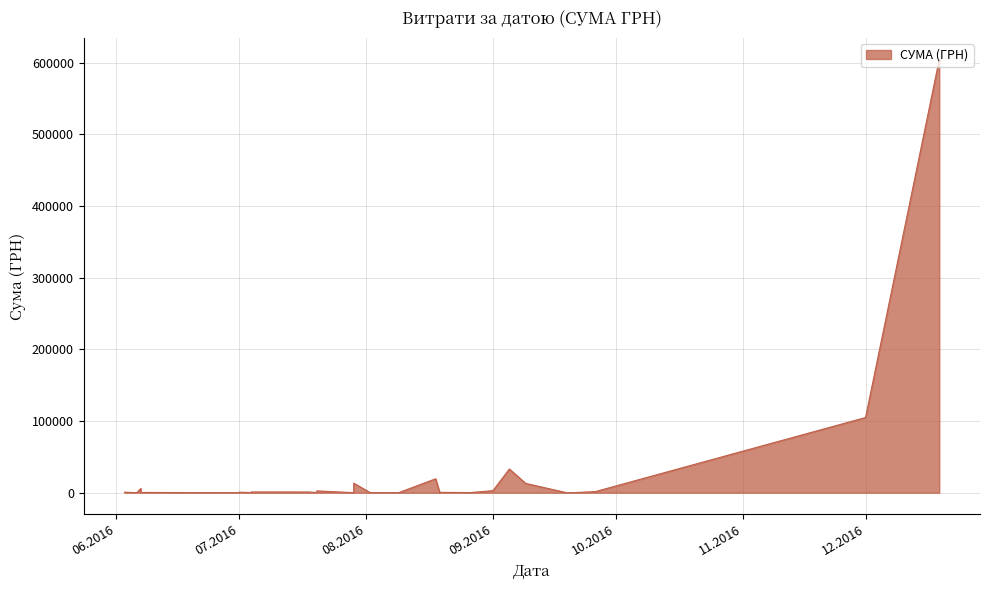

Reading right to left, list all the values displayed in this chart.

767.0	54.0	240.0	200.0	390.0	3273.8	5896.0	392.0	172.0	803.1	266.0	75.0	1062.6	197.1	1062.6	1000.0	2563.9	361.8	357.1	13313.9	1.3	143.5	208.0	135.0	19444.0	497.9	4.6	223.6	283.7	213.8	4.5	256.5	2872.0	33064.6	13020.7	32.0	224.0	1588.8	104899.0	604361.3